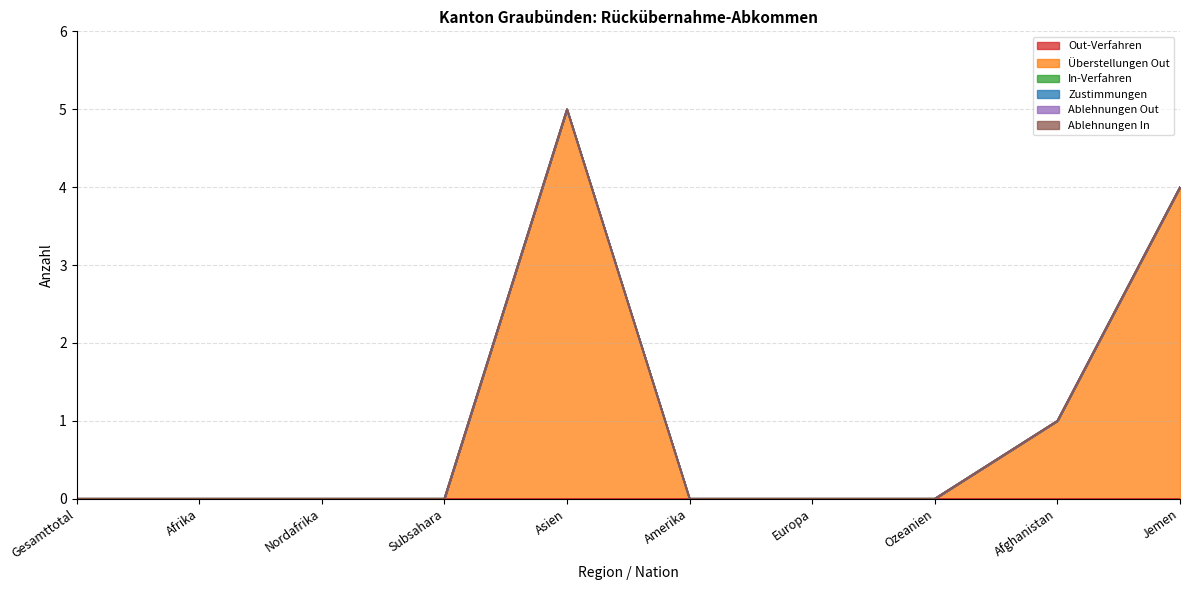

Is it true that Überstellungen Out equals 0 at Afrika?

True